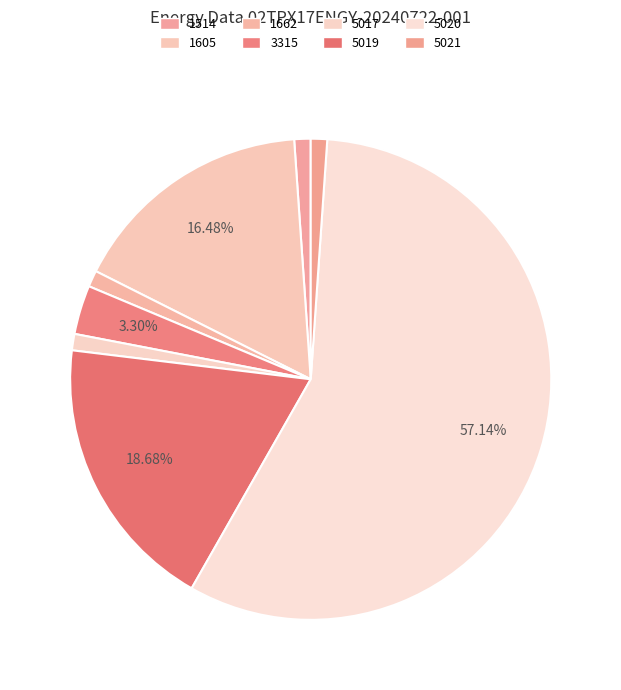

Is it true that 1662 is 1% of the pie?

True